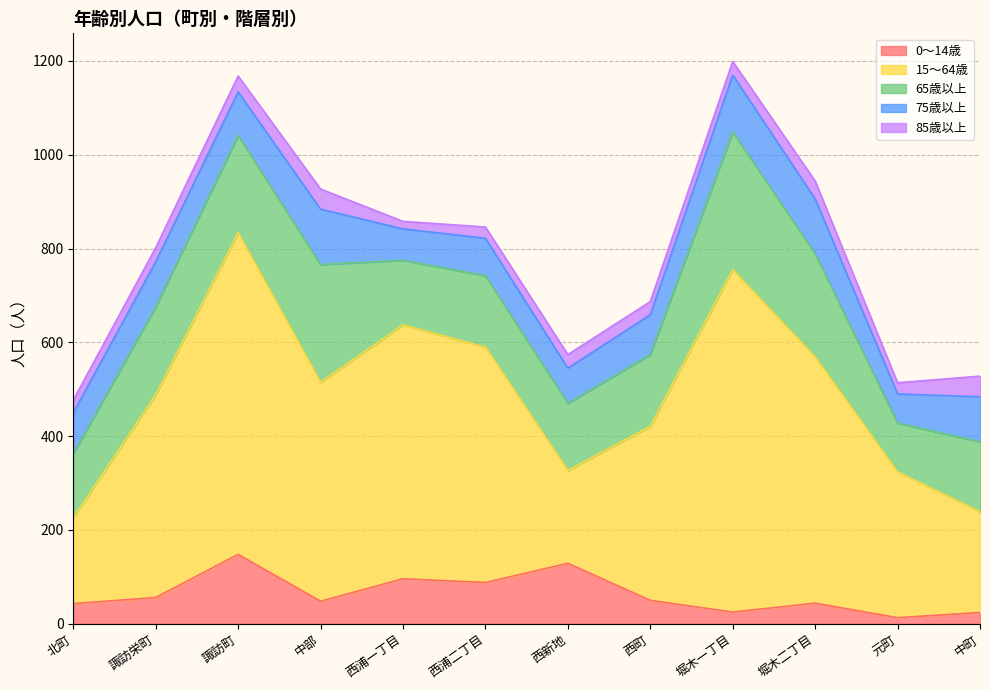

Does the chart display data point markers on the line(s)?

No